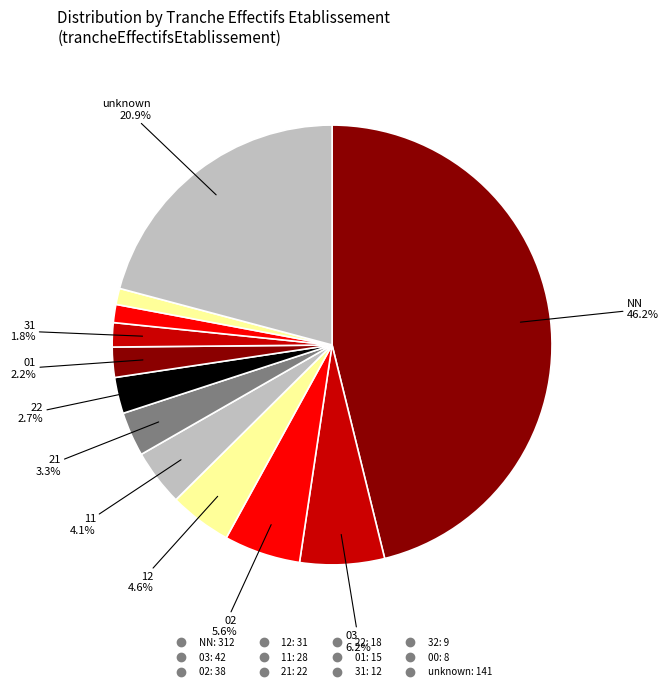

How many segments does this pie chart have?

12